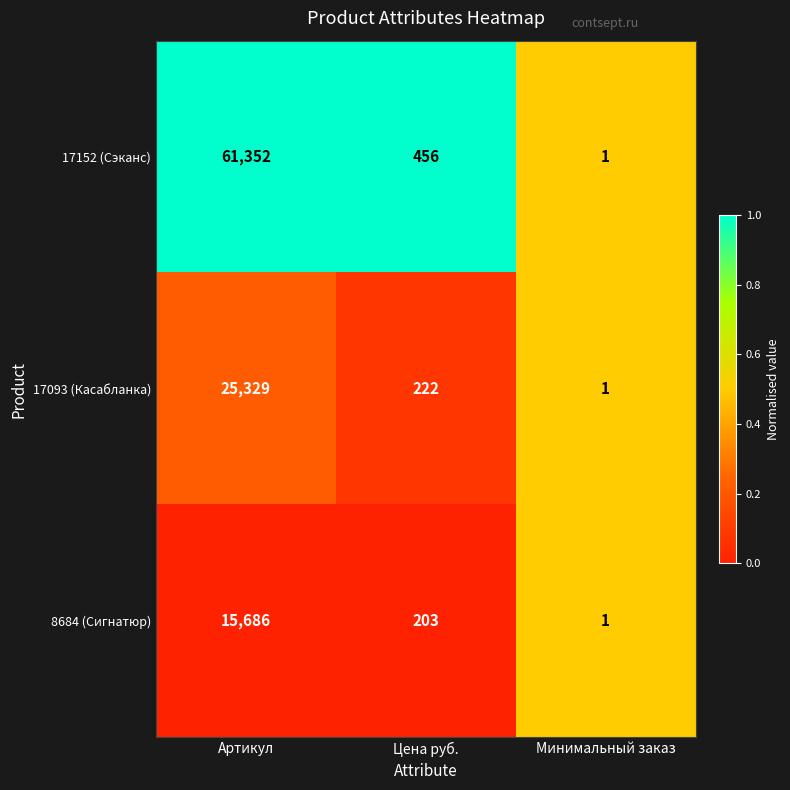

At which category is the sum across all series the highest?

Артикул